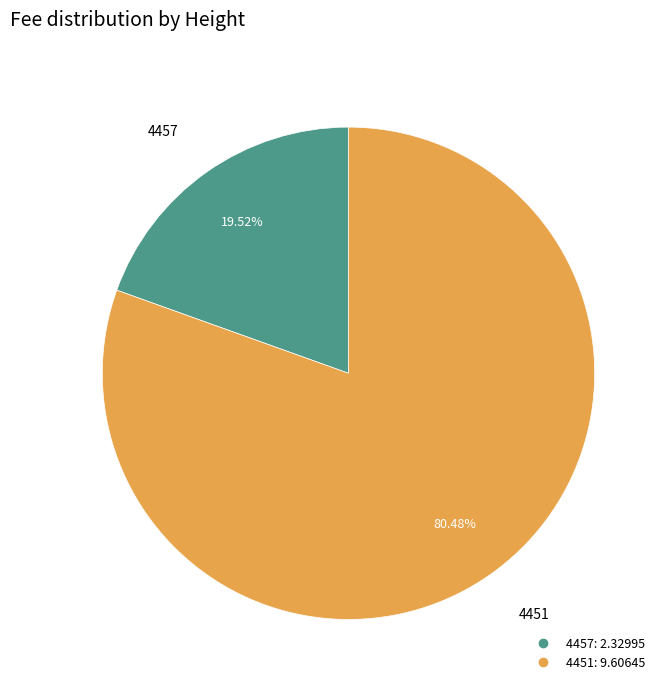

Which slice represents more than half of the pie?

4451